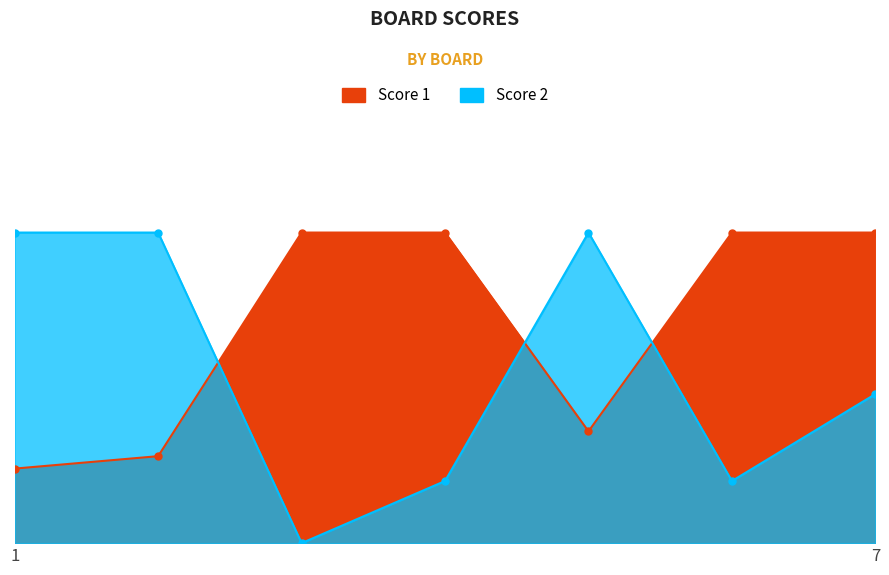

At which label does Score 2 first exceed 12?

1